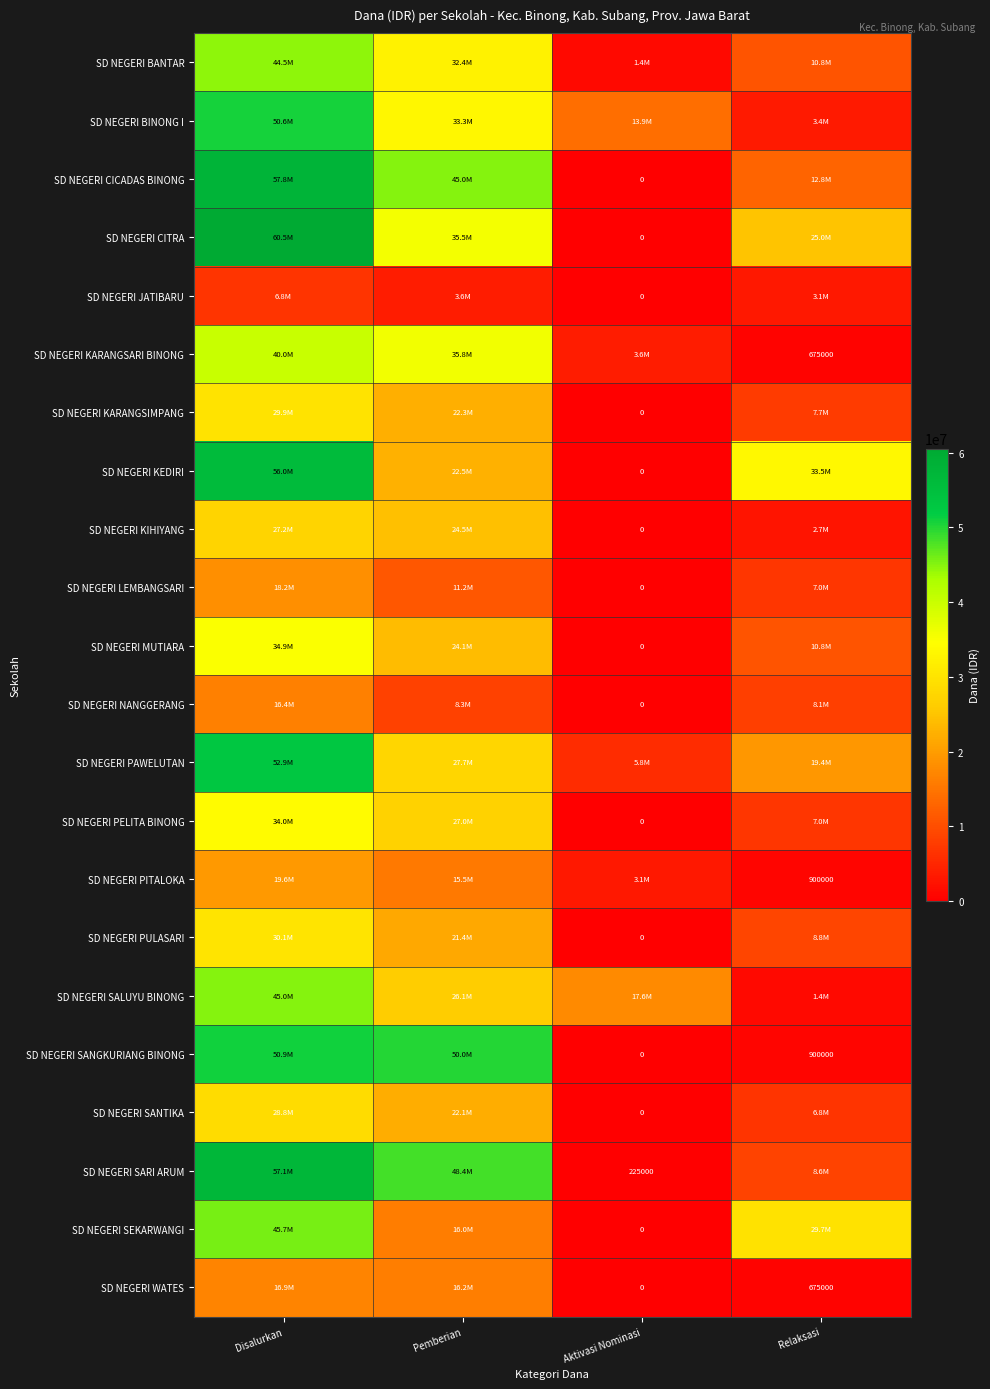

Is it true that SD NEGERI SANGKURIANG BINONG equals 900000 at Relaksasi?

True